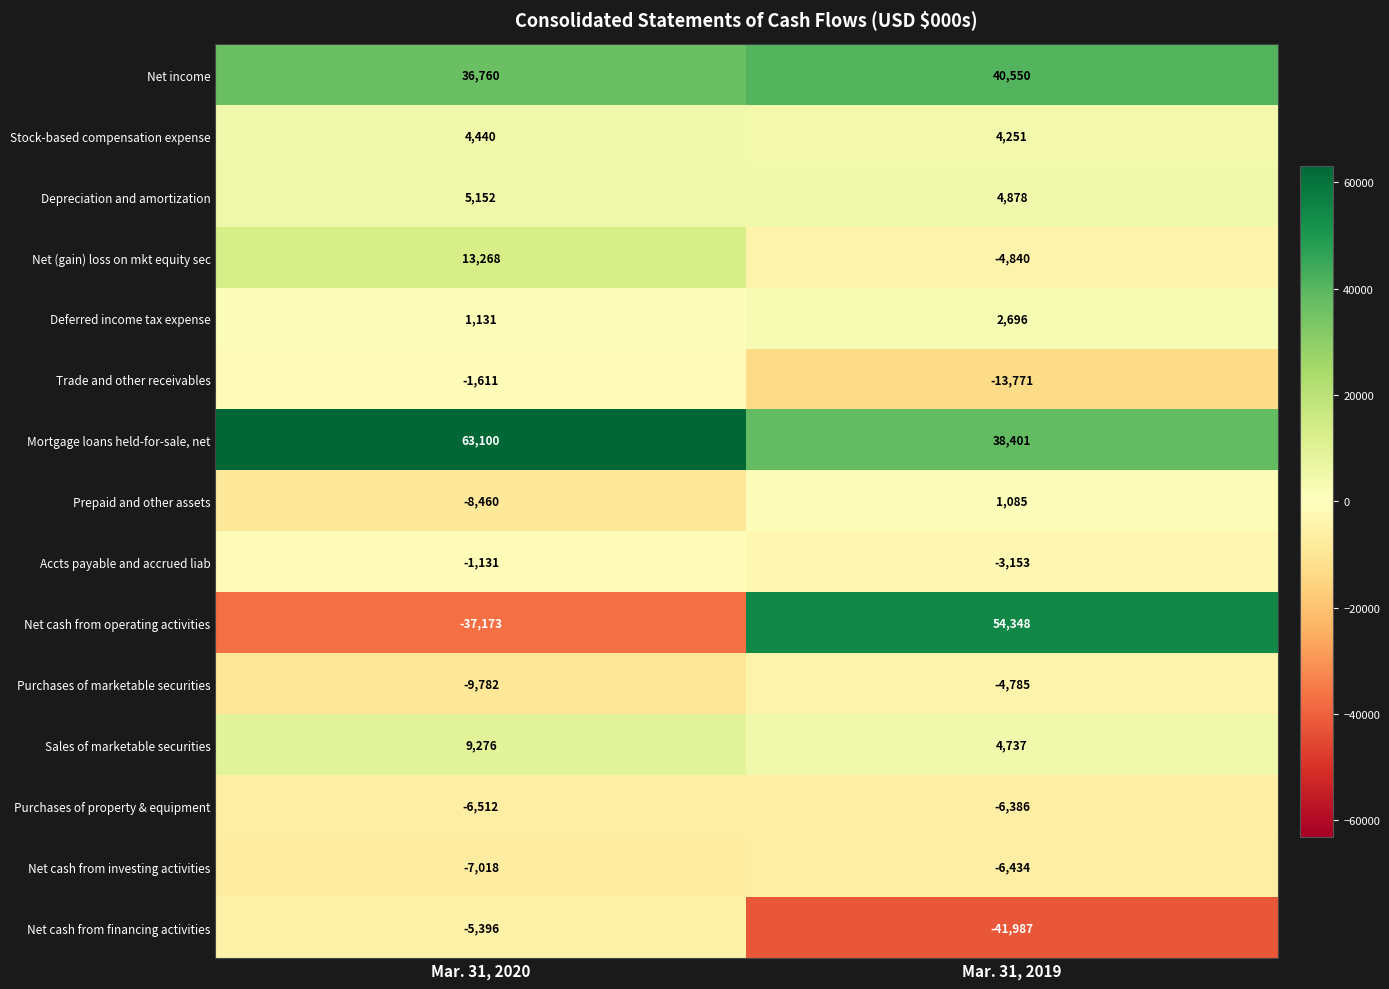

Which series has the widest spread of values?

Net cash from operating activities